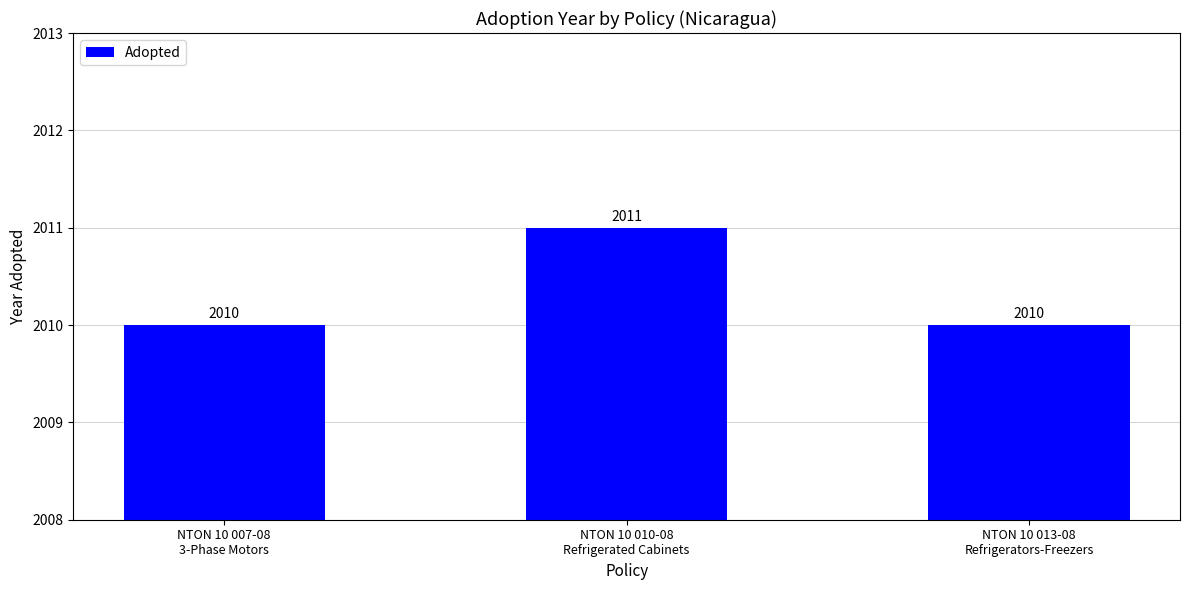

Between NTON 10 007-08
3-Phase Motors and NTON 10 010-08
Refrigerated Cabinets, which is larger?

NTON 10 010-08
Refrigerated Cabinets